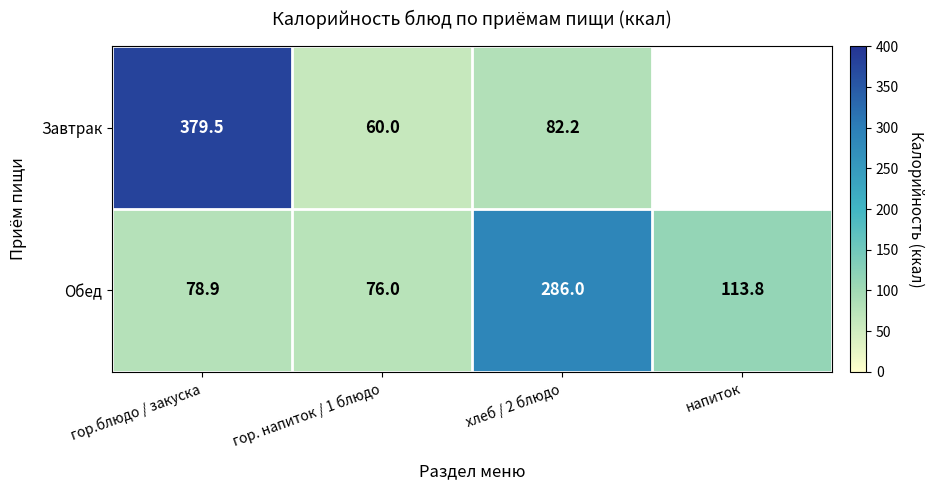

At which category does the chart reach its minimum across all series?

гор. напиток / 1 блюдо